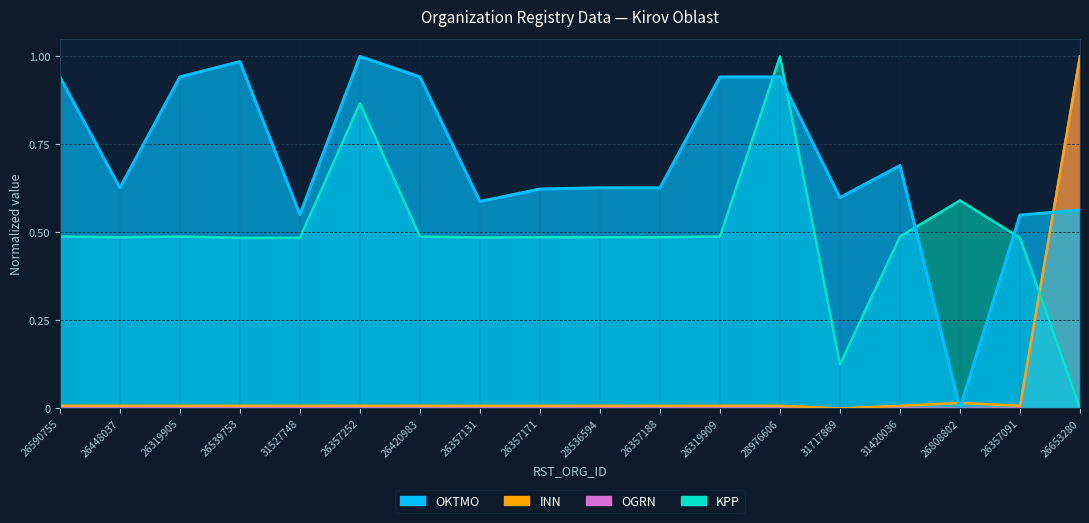

The KPP_scaled series shows 0.9 at 26357252. True or false?

True